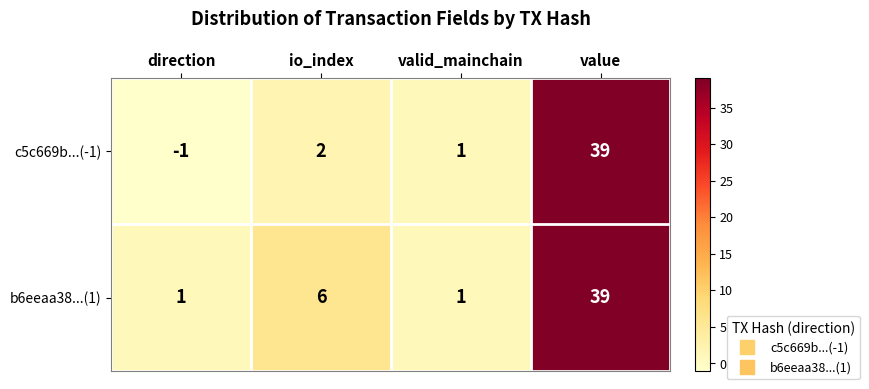

Reading right to left, transcribe all the data shown in this chart.

c5c669b...(-1): 39	1	2	-1
b6eeaa38...(1): 39	1	6	1